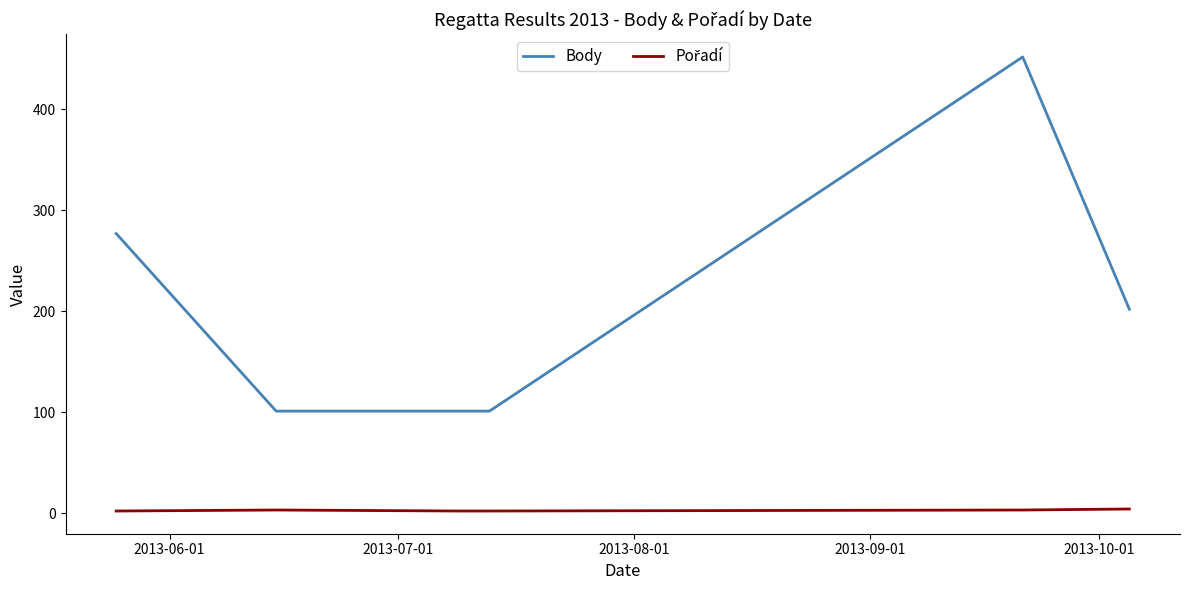

Count the number of categories in the chart.

6